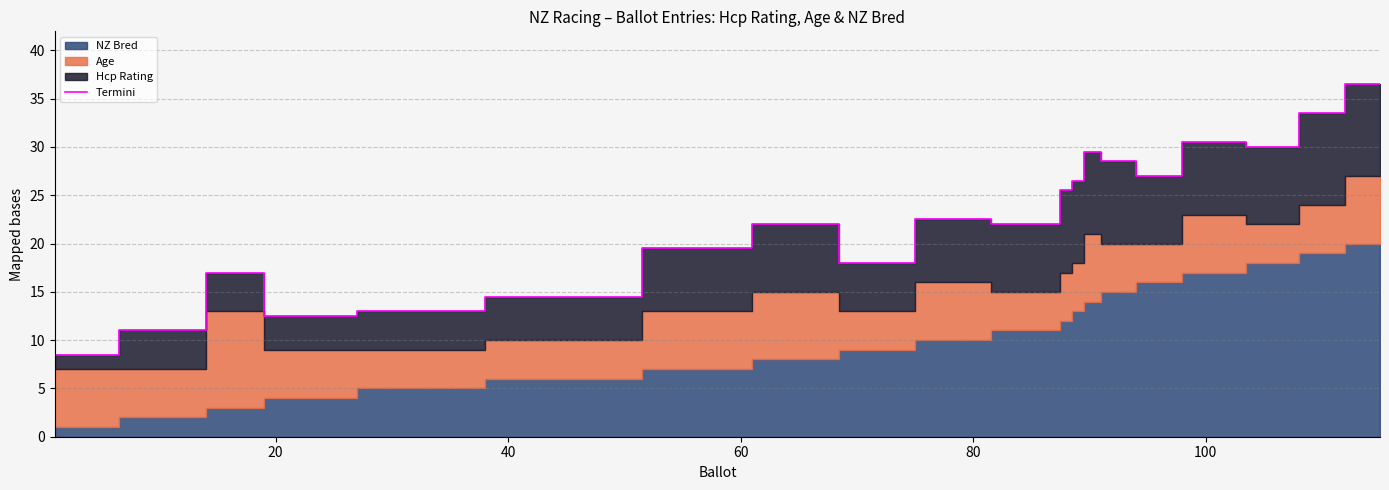

What is the value of the 4th point from the left?

12.5